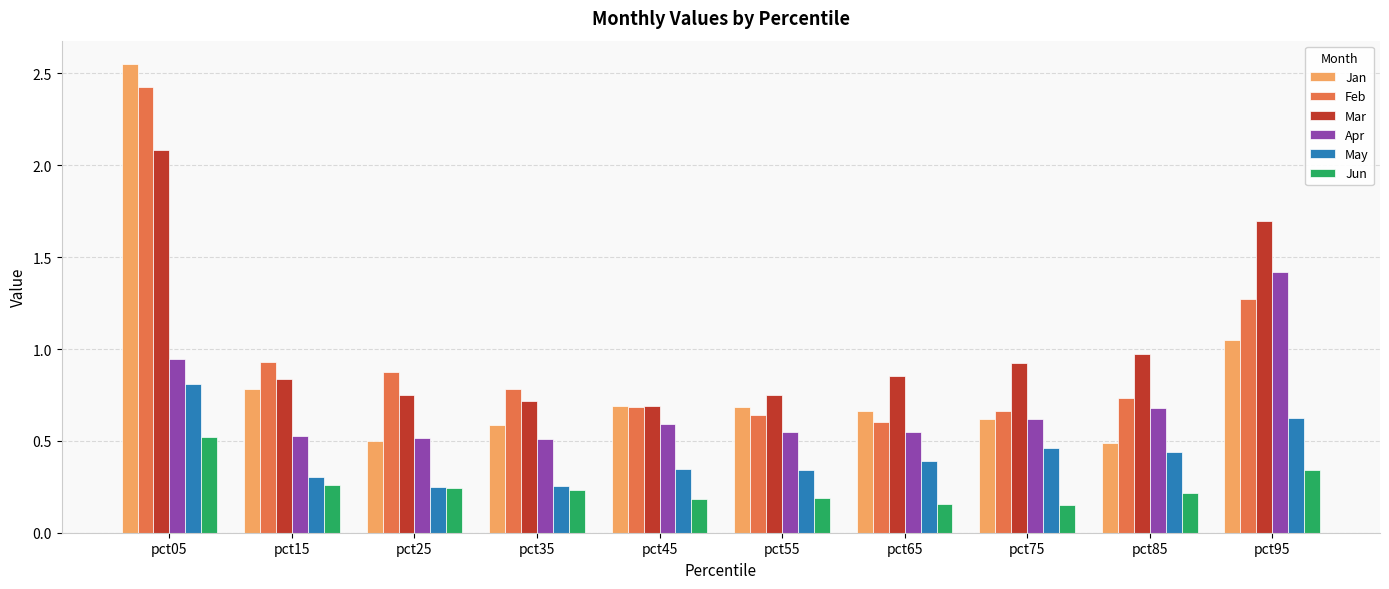

List the series in order of their peak value, lowest first.

Jun, May, Apr, Mar, Feb, Jan